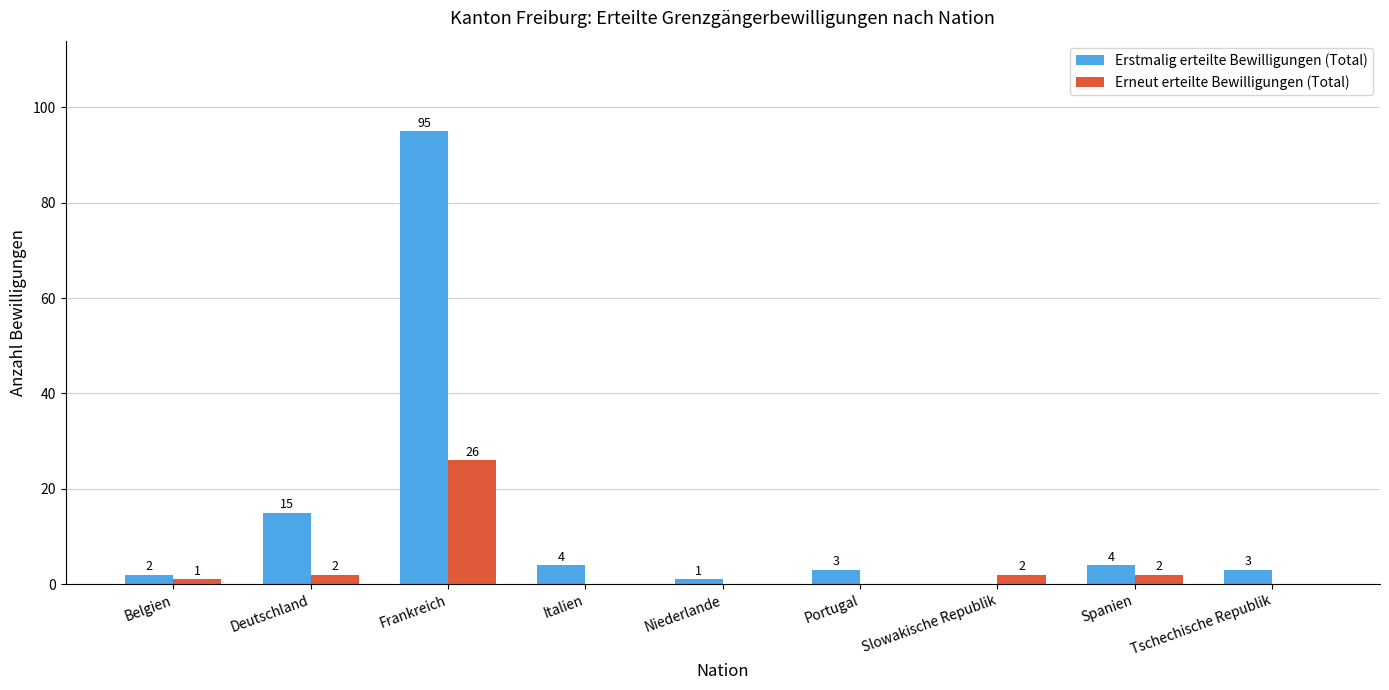

Are the bars grouped side by side (vs. stacked)?

Yes